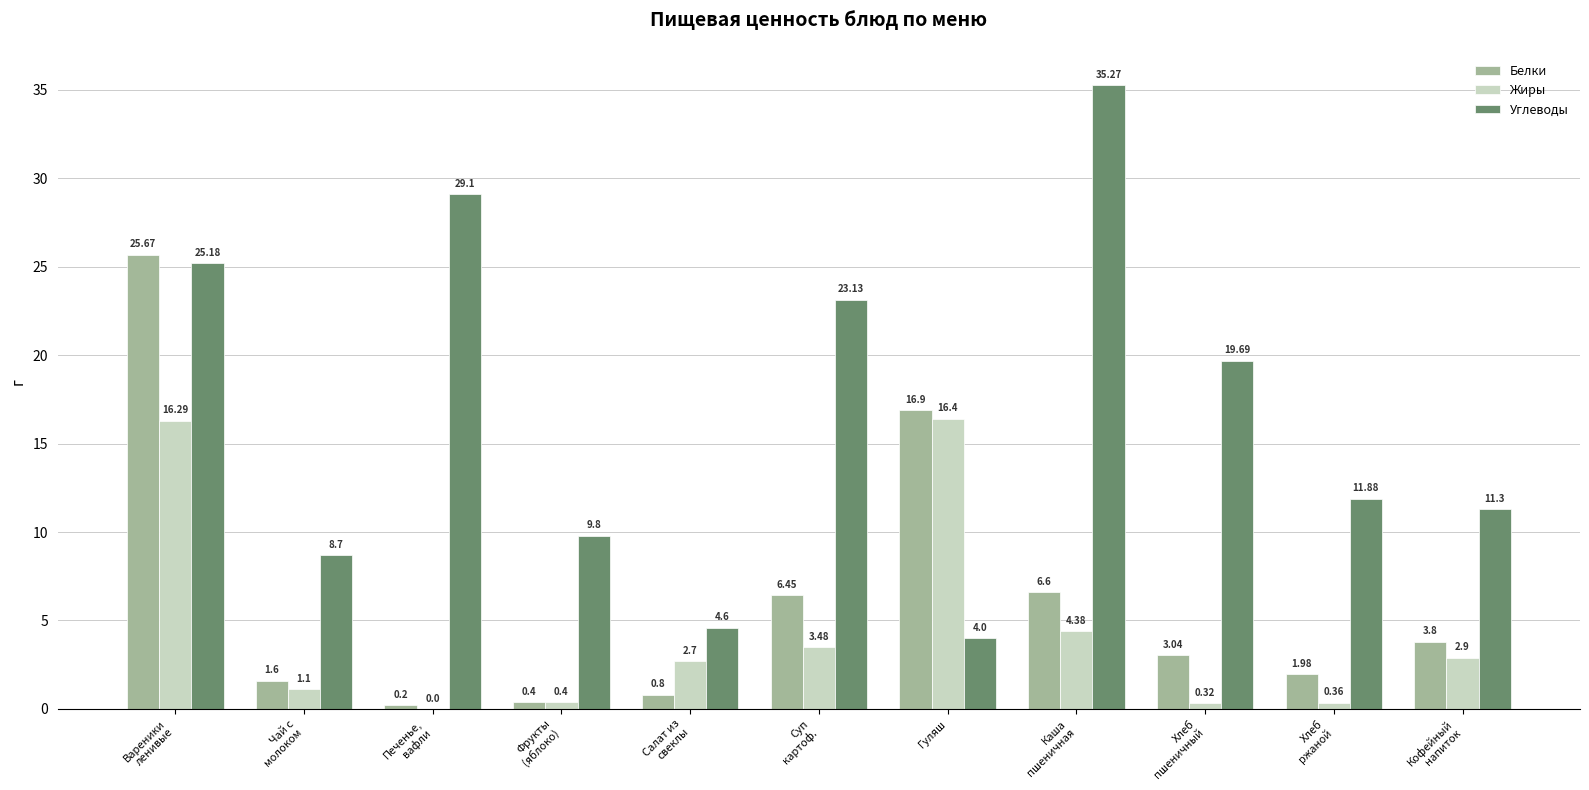

At which label is Белки closest to 12?

Гуляш